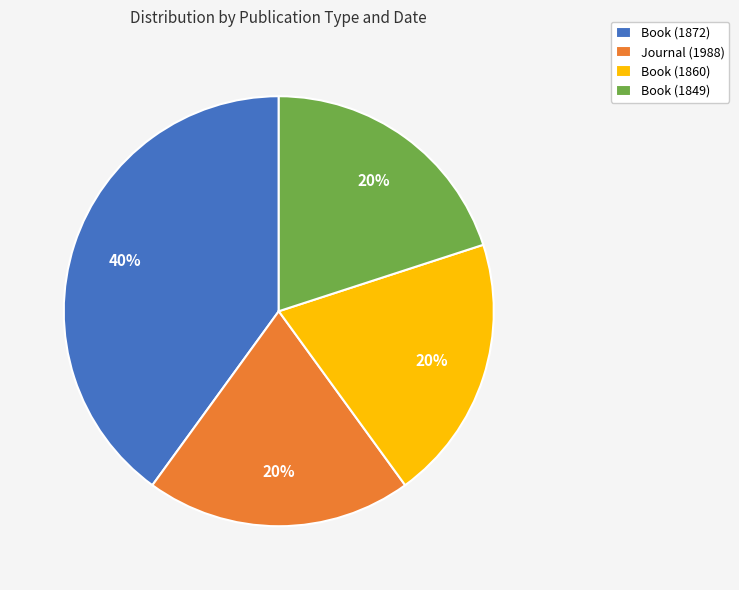

Combined, do Book (1860) and Book (1872) account for over 50%?

Yes